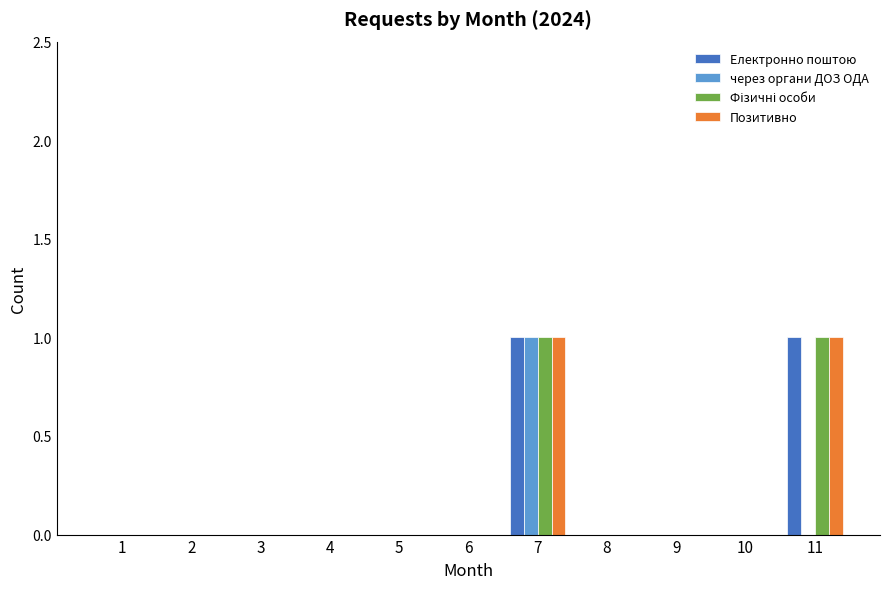

What is the sum of all Позитивно values?

2